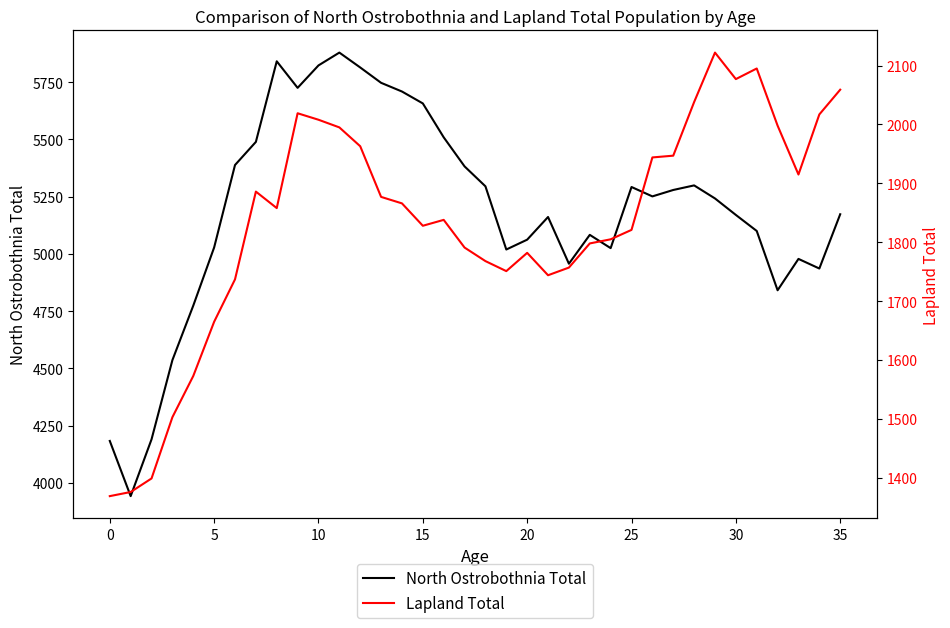

Which series has the largest total across all categories?

North Ostrobothnia Total